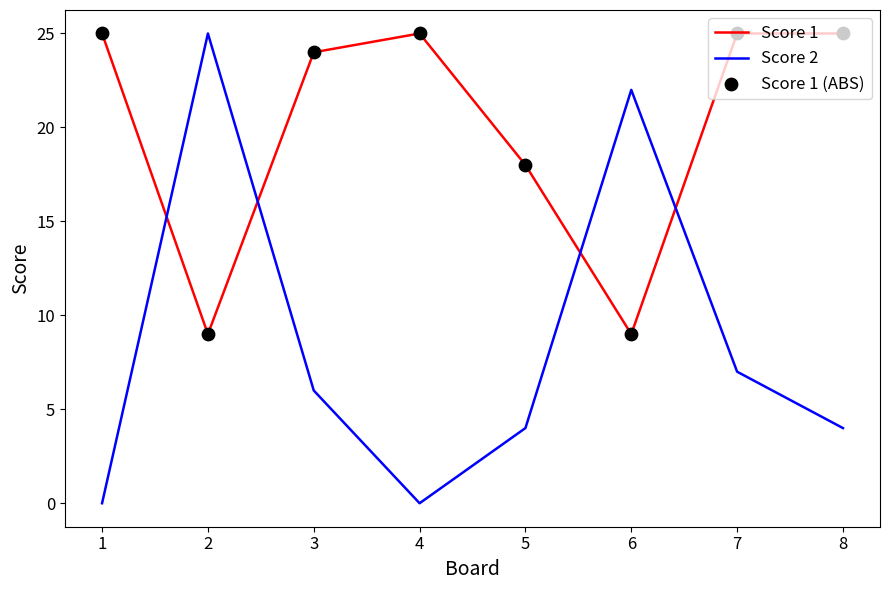

Which series has the largest total across all categories?

Score 1